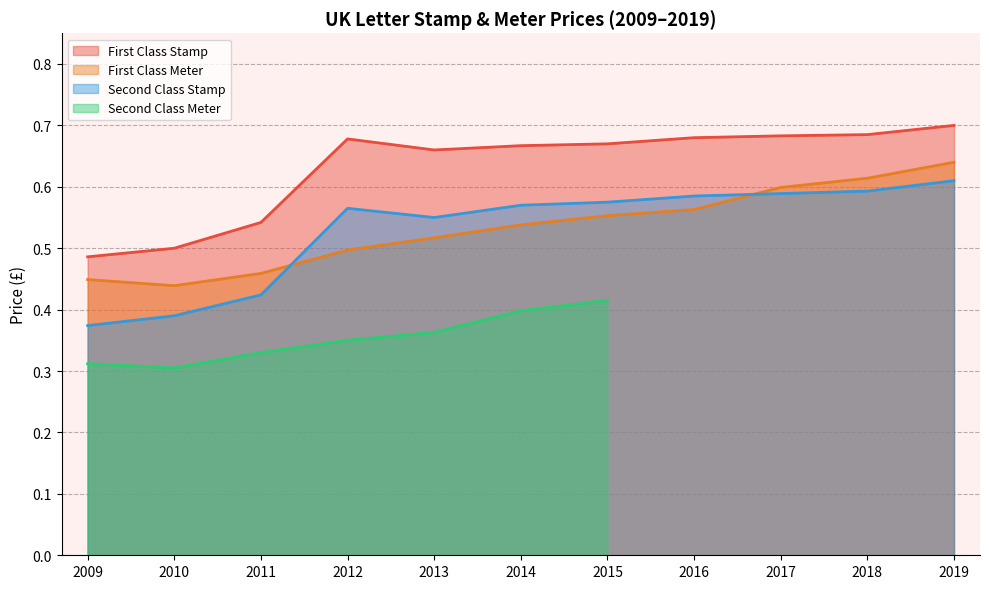

True or false: First Class Meter has a value of 0.6 at 2017.

True